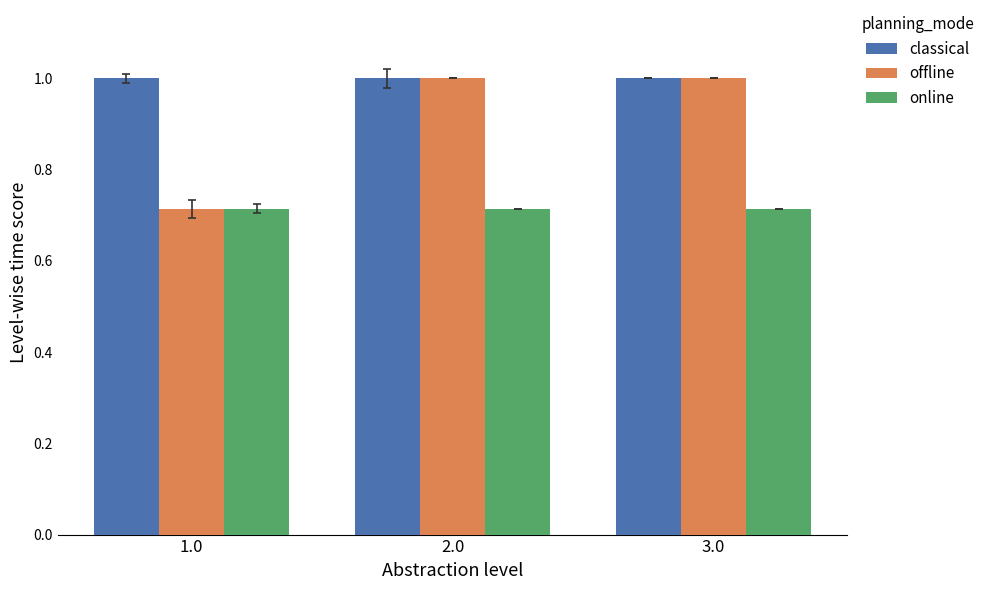

Which category has the lowest value in the offline series?

1.0